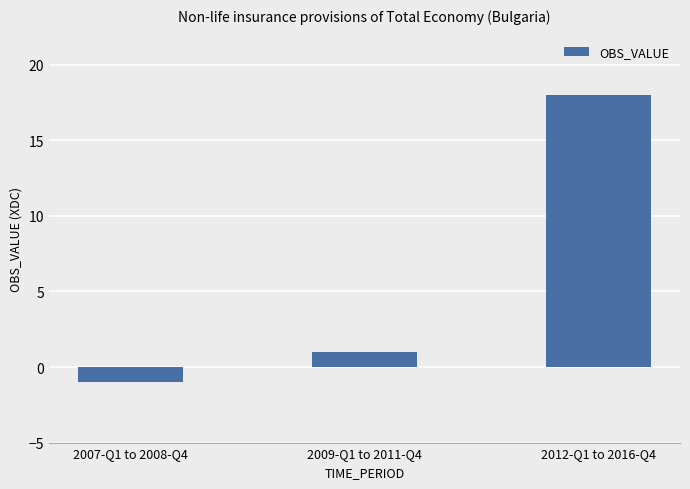

How many data points are less than 1?

1